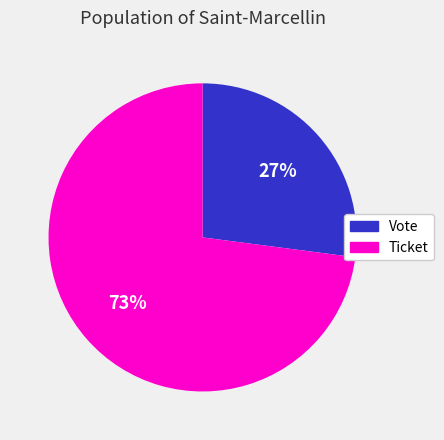

What percentage is the Ticket slice, to the nearest percent?

73%